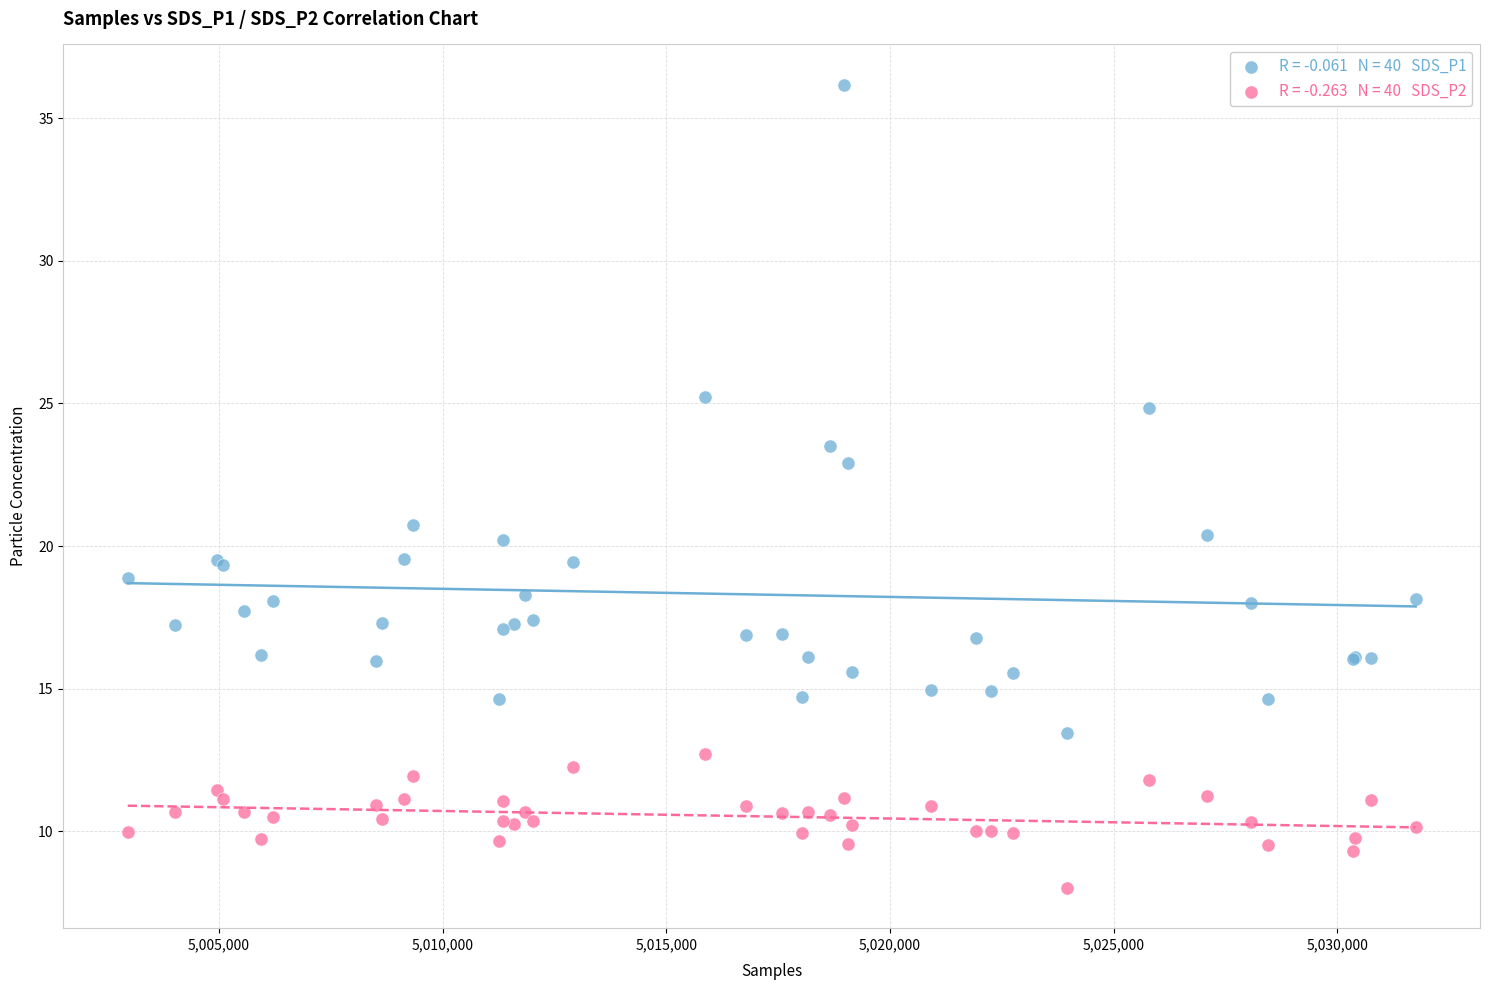

Across all series, what Y value is closest to 22?

22.9